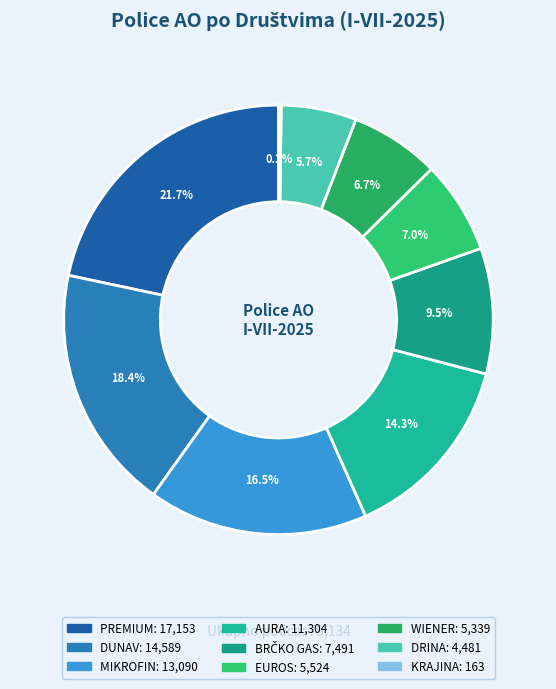

Is there a majority slice in this chart?

No